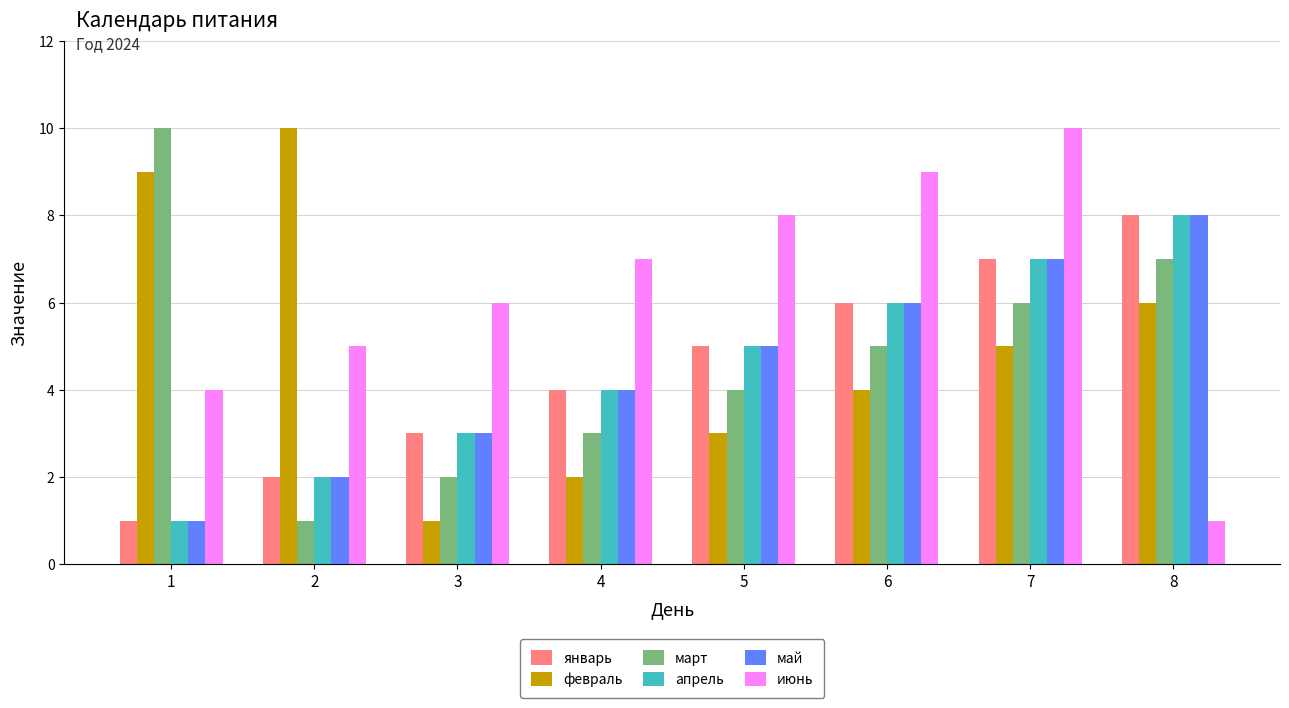

Reading right to left, transcribe all the data shown in this chart.

январь: 8=8	7=7	6=6	5=5	4=4	3=3	2=2	1=1
февраль: 8=6	7=5	6=4	5=3	4=2	3=1	2=10	1=9
март: 8=7	7=6	6=5	5=4	4=3	3=2	2=1	1=10
апрель: 8=8	7=7	6=6	5=5	4=4	3=3	2=2	1=1
май: 8=8	7=7	6=6	5=5	4=4	3=3	2=2	1=1
июнь: 8=1	7=10	6=9	5=8	4=7	3=6	2=5	1=4